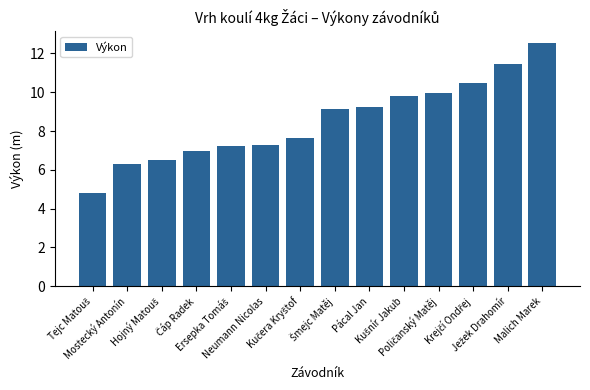

What is the difference between the maximum and minimum values?

7.7